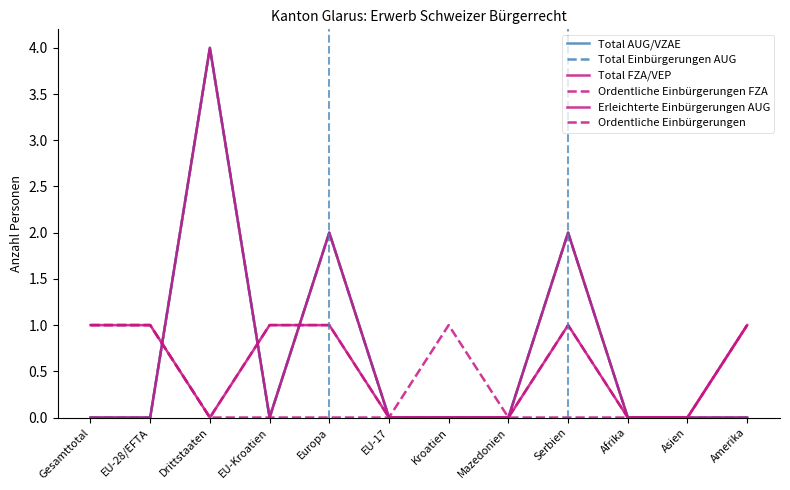

How many times do Ordentliche Einbürgerungen and Total AUG/VZAE cross each other?

1